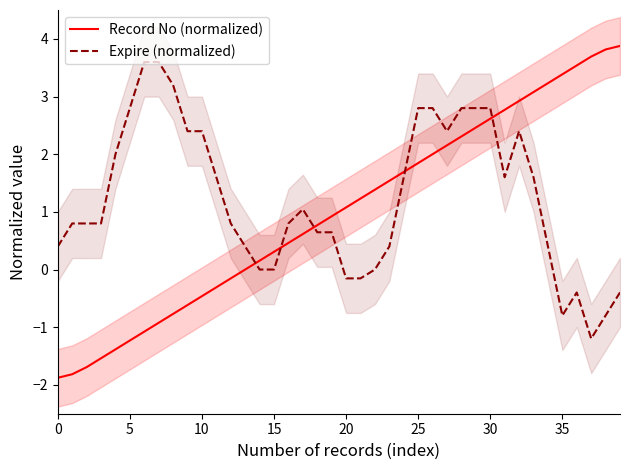

How many times do Record No (normalized) and Expire (normalized) cross each other?

5